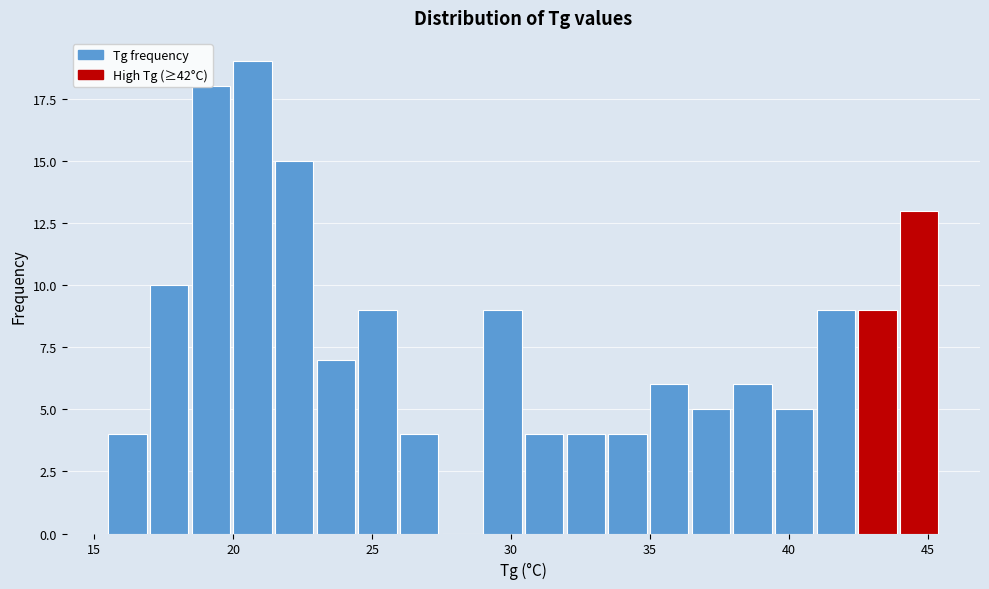

Read against the x-axis, roughly where is the centre of the tallest bar?

20.5